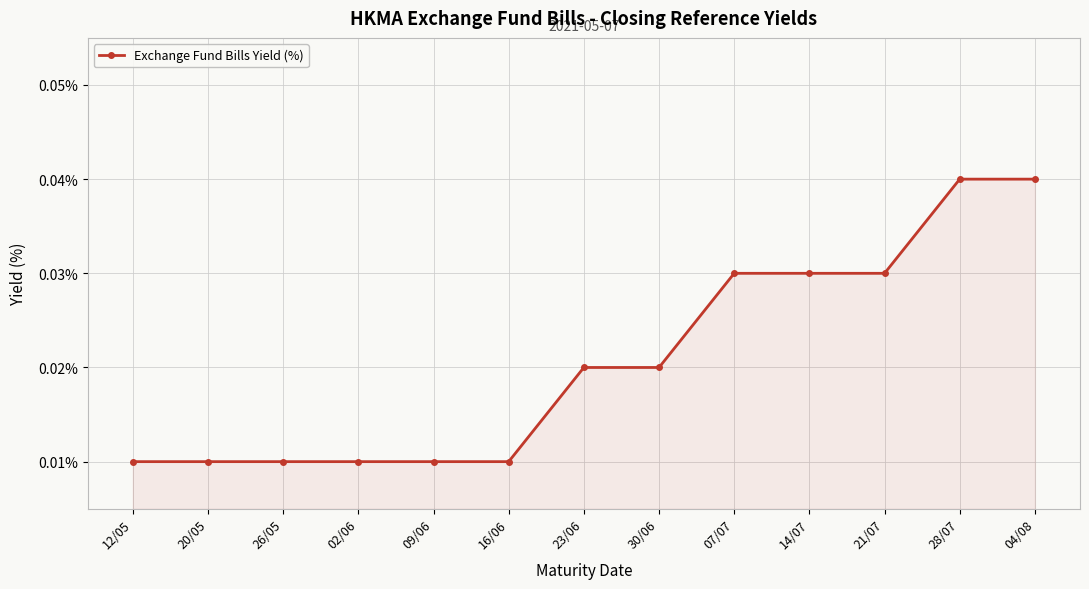

Which has a higher value, 02/06 or 23/06?

23/06